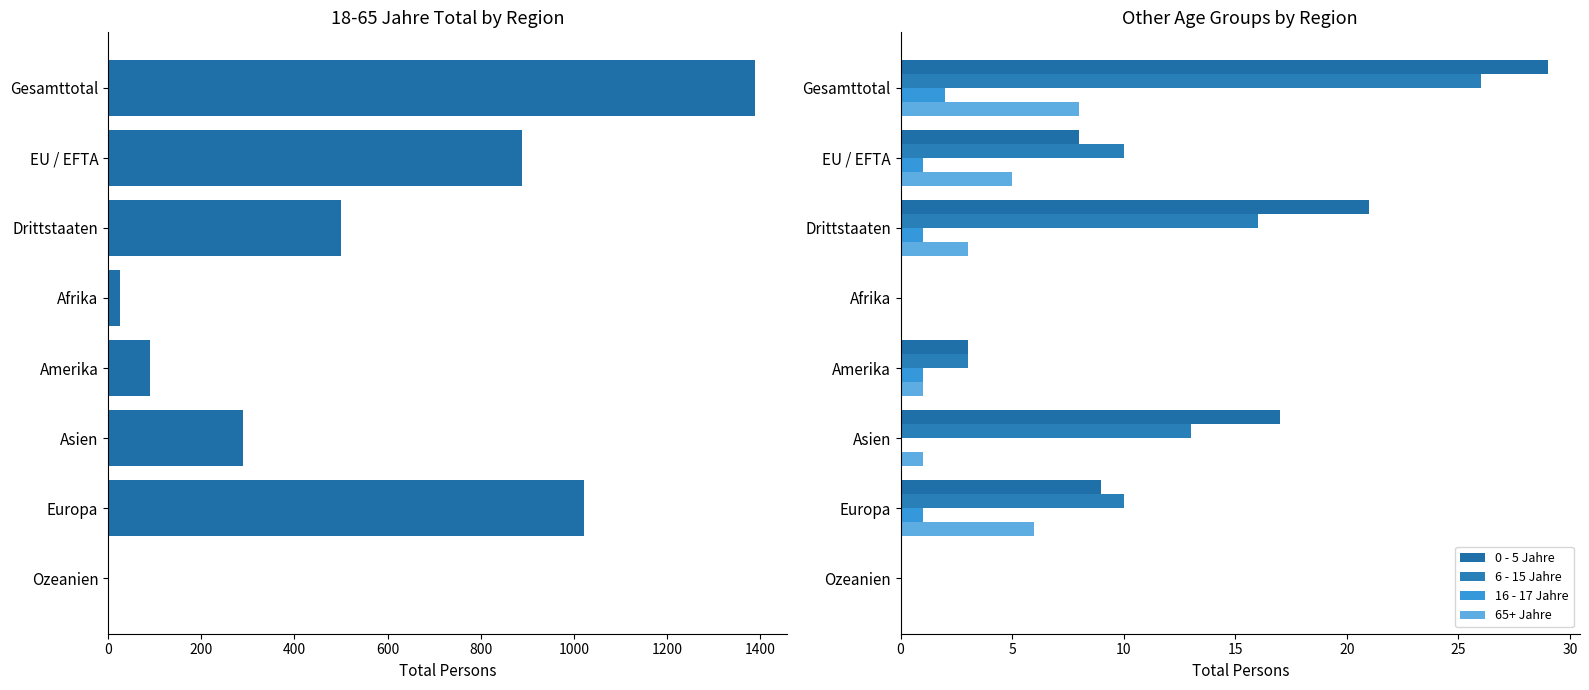

Rank the series by their maximum value, from lowest to highest.

16 - 17 Jahre, 65+ Jahre, 6 - 15 Jahre, 0 - 5 Jahre, 18 - 65 Jahre Total